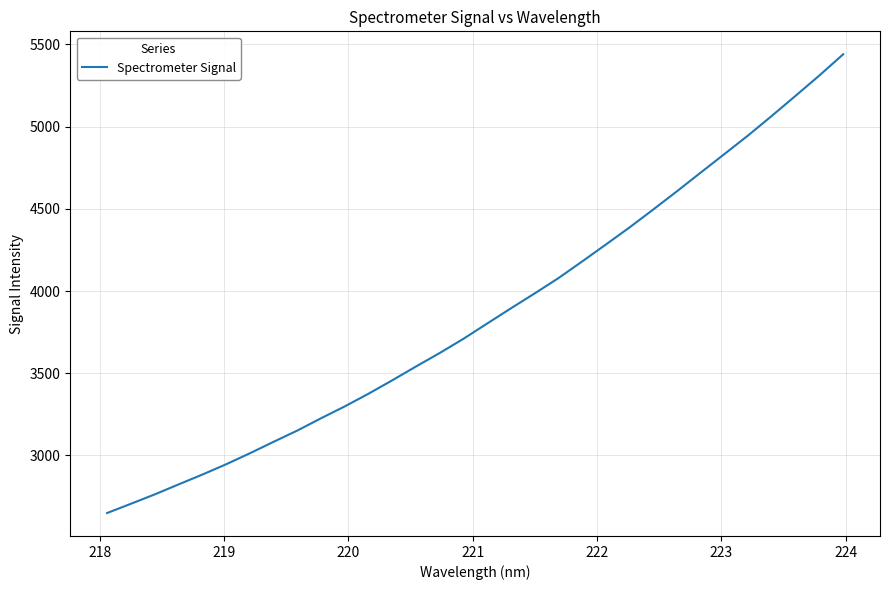

What is the difference between the maximum and minimum values?

2790.5